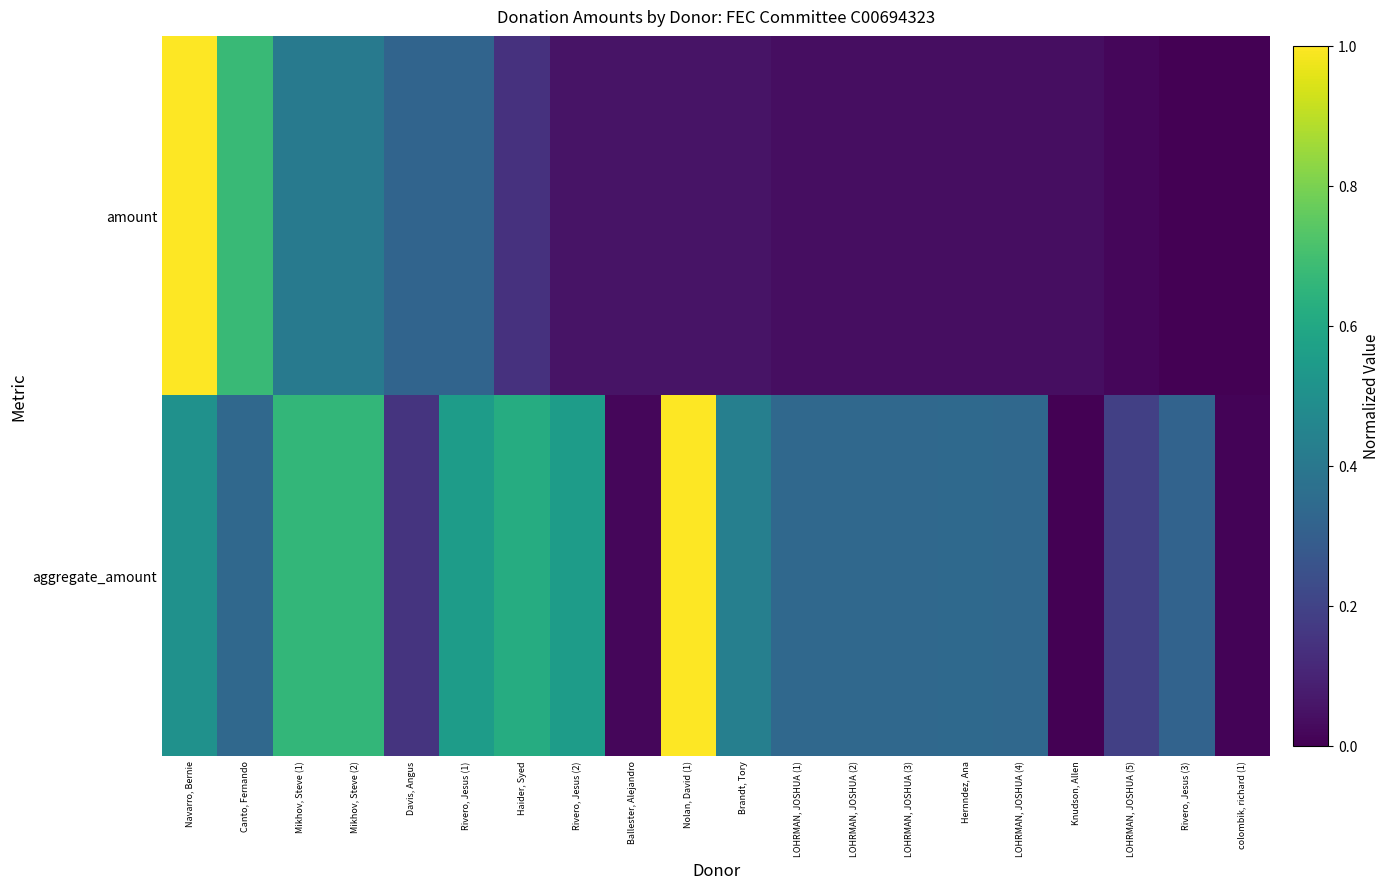

Which series has the largest range (max minus min)?

amount